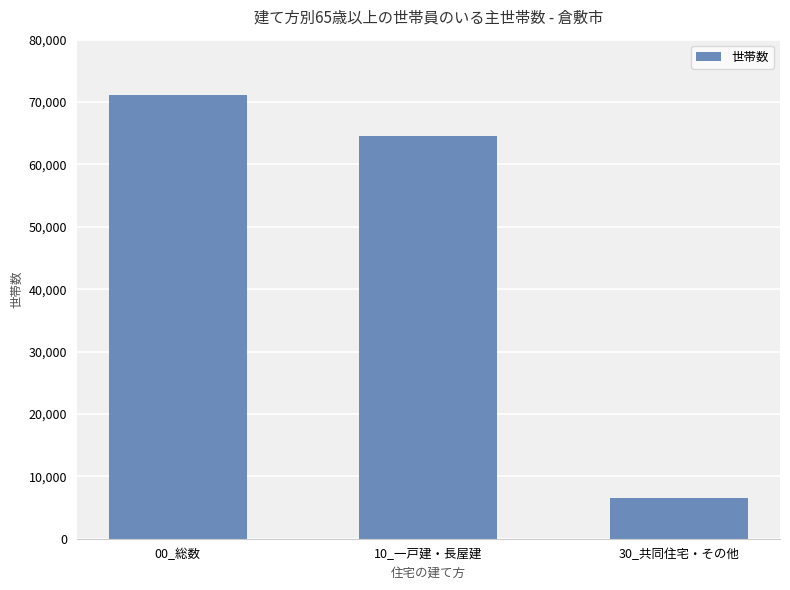

What is the minimum value shown in the chart?

6580